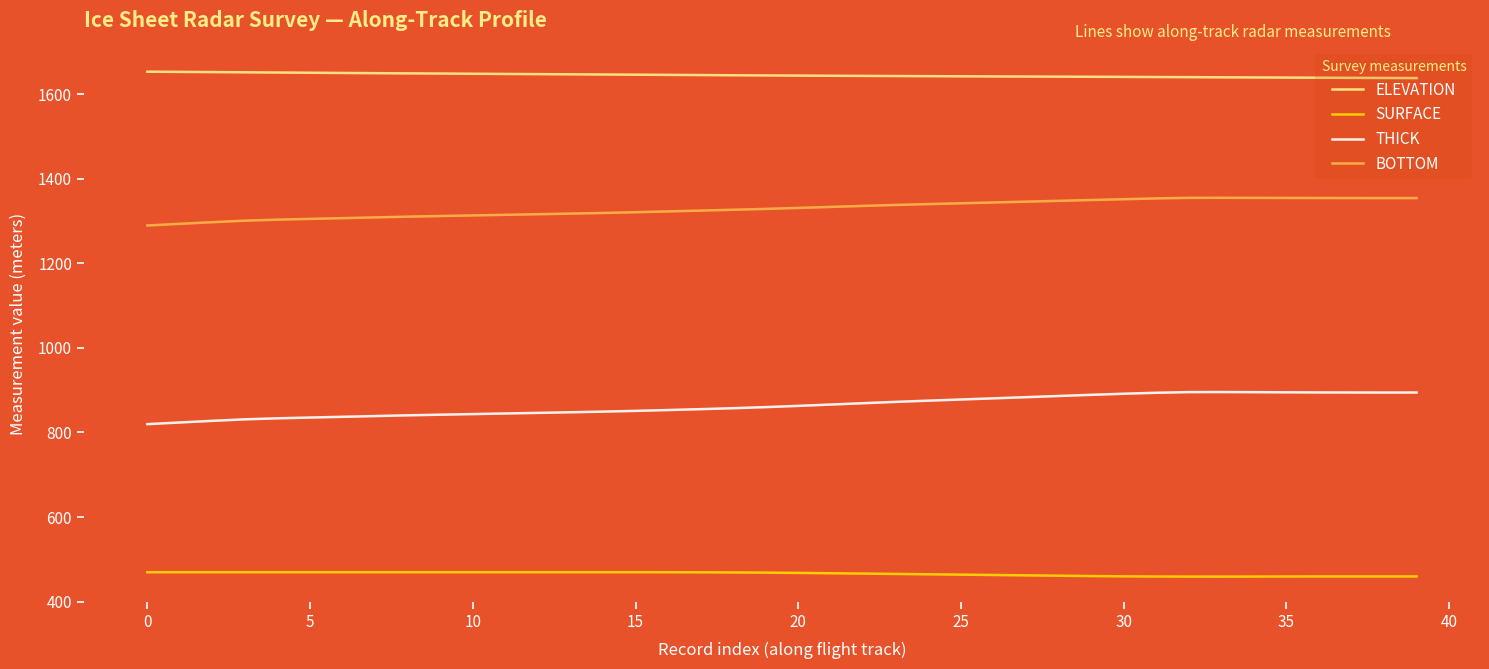

Count the number of data series in this chart.

4